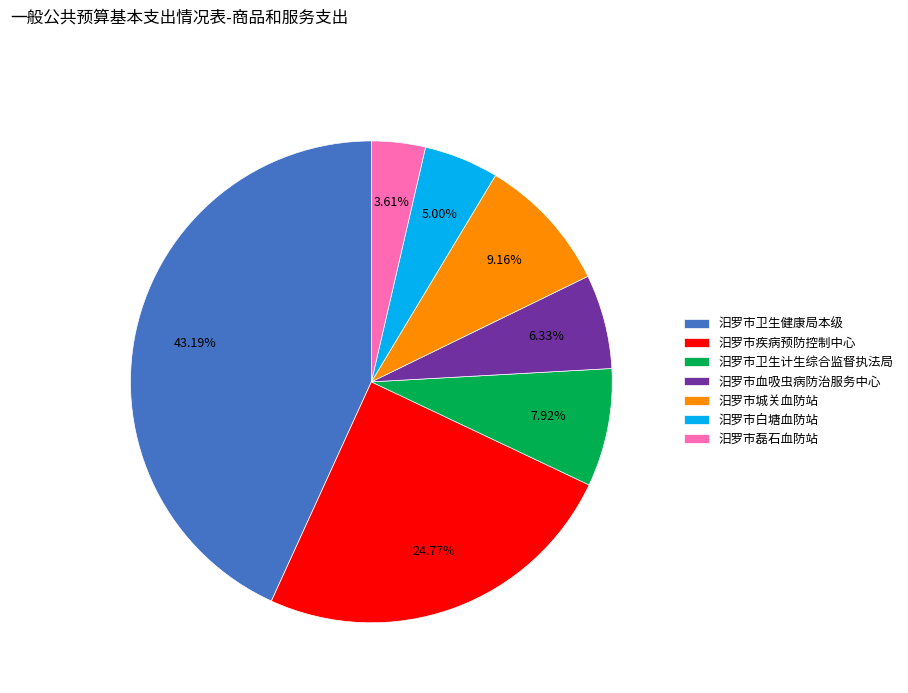

Rank the categories by value from lowest to highest.

汨罗市磊石血防站, 汨罗市白塘血防站, 汨罗市血吸虫病防治服务中心, 汨罗市卫生计生综合监督执法局, 汨罗市城关血防站, 汨罗市疾病预防控制中心, 汨罗市卫生健康局本级